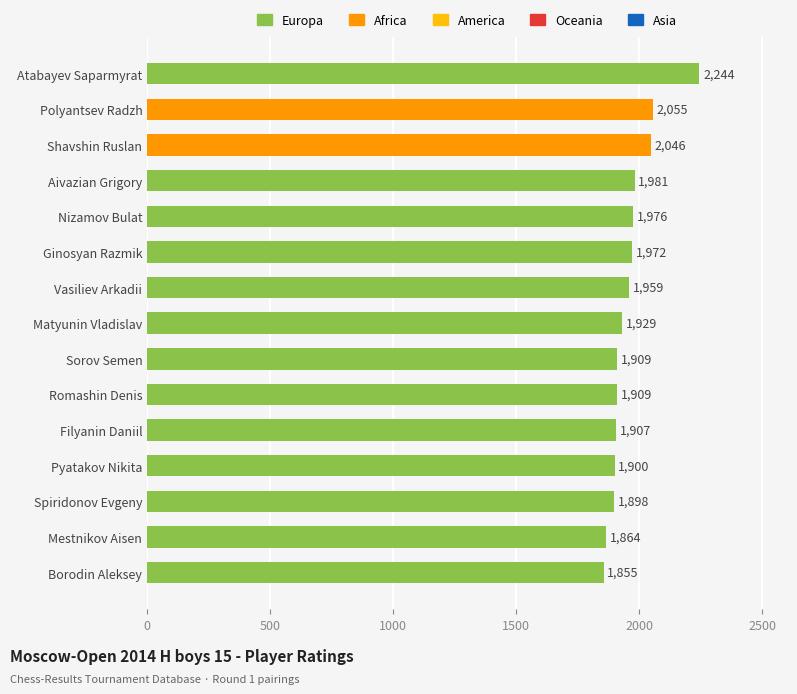

What is the change in value from Matyunin Vladislav to Filyanin Daniil?

-22